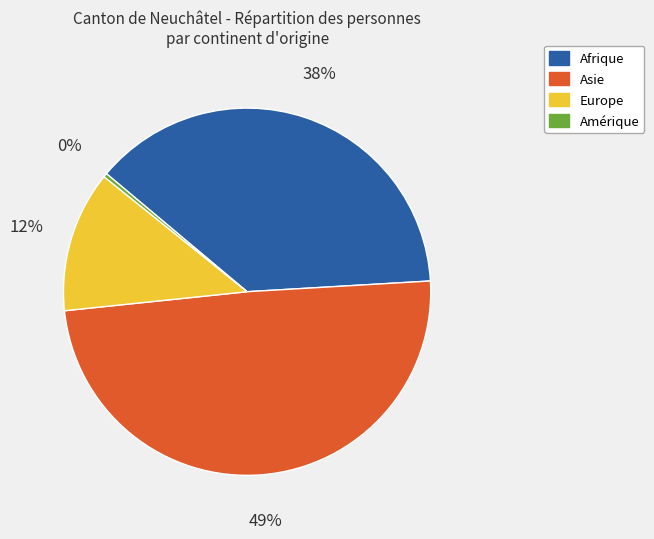

How many segments does this pie chart have?

4